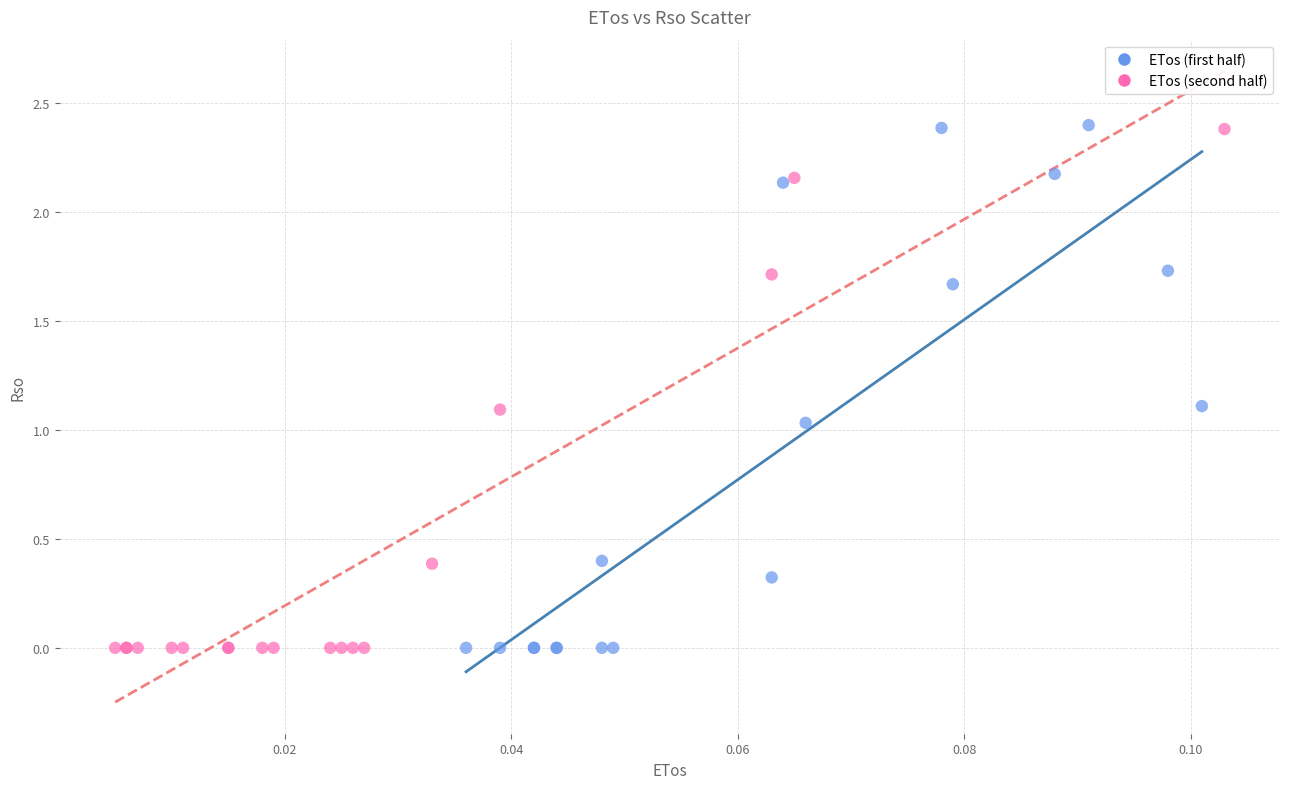

What are all the series names shown in the legend?

ETos (first half), ETos (second half)